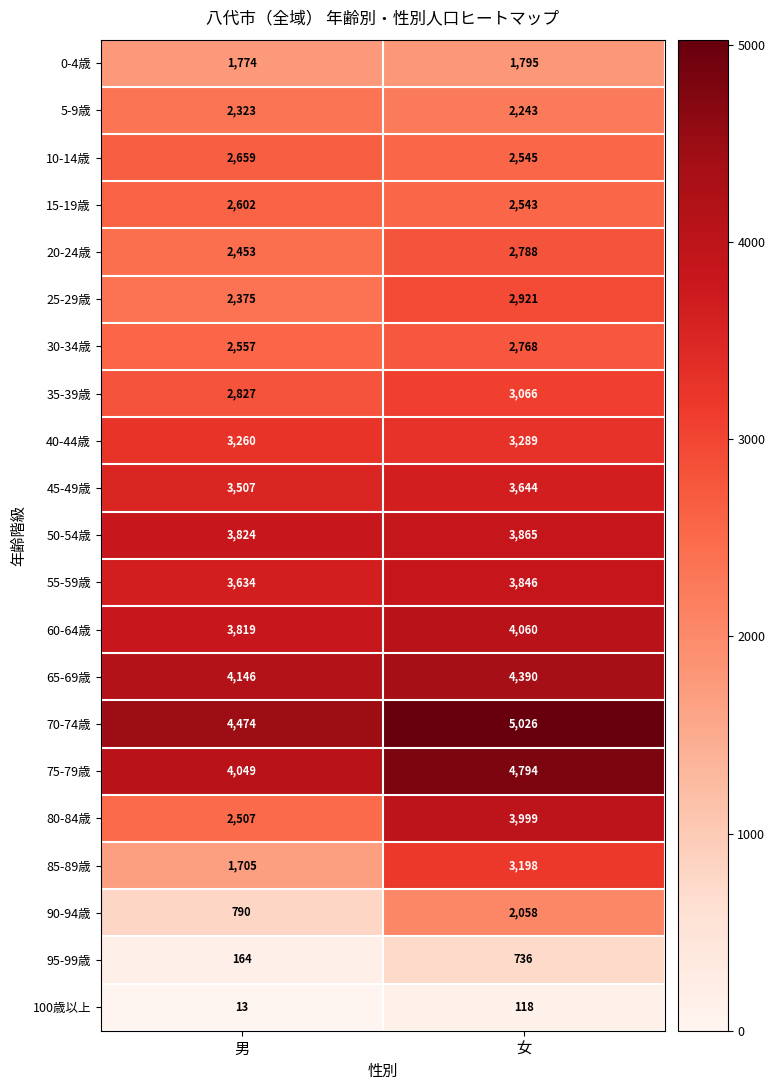

The value of 65-69歳 at 女 is 2046. True or false?

False